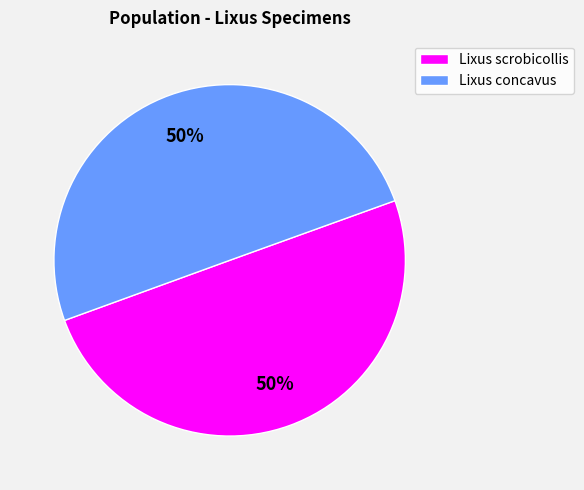

What percentage is the Lixus scrobicollis slice, to the nearest percent?

50%